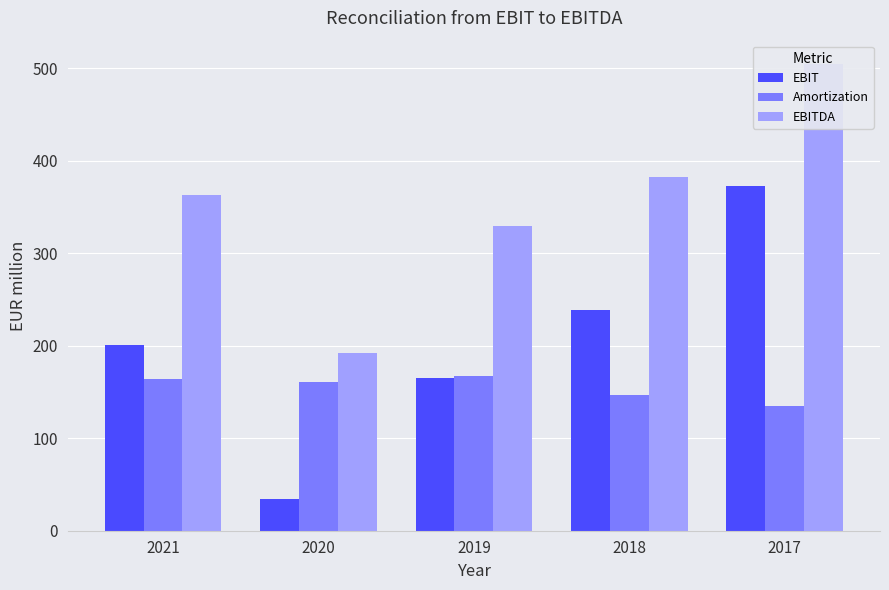

Does the chart contain stacked bars?

No